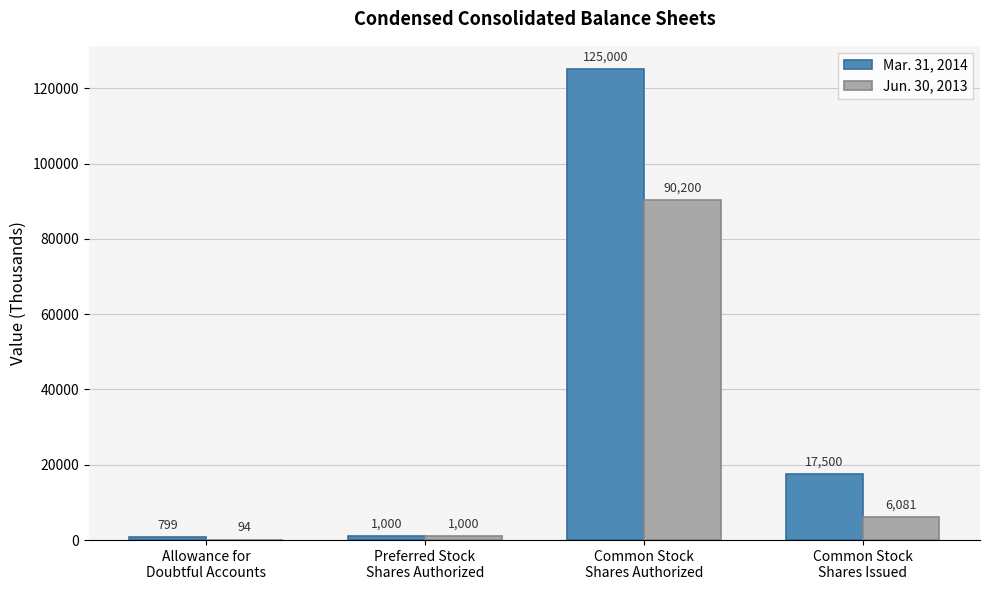

What are all the series names shown in the legend?

Mar. 31, 2014, Jun. 30, 2013